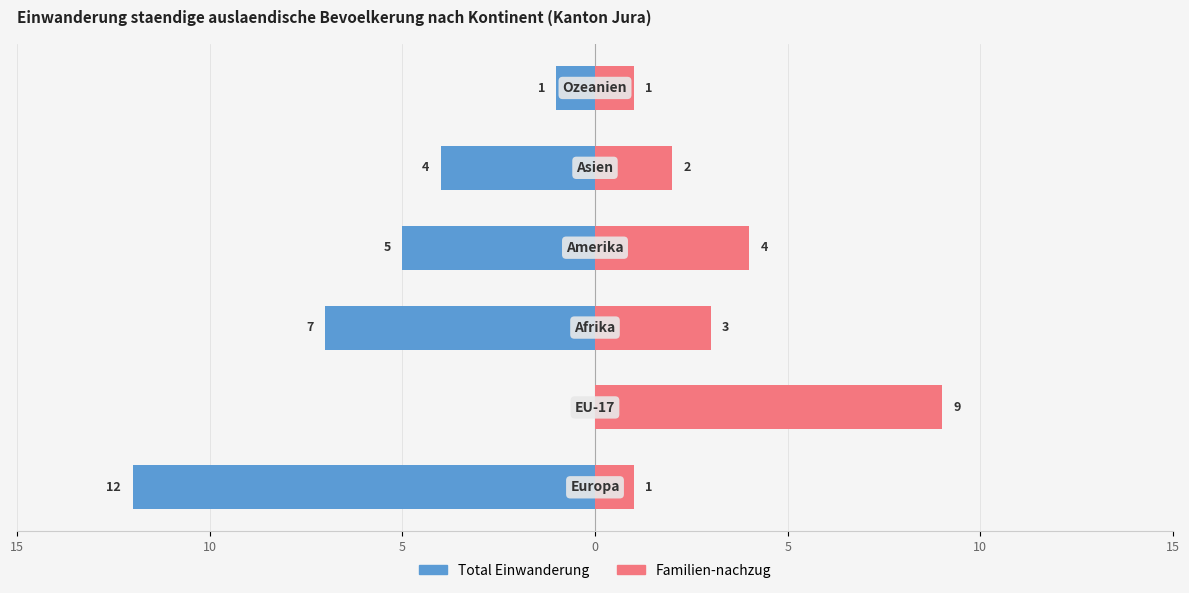

At how many categories does at least one series exceed -6?

6